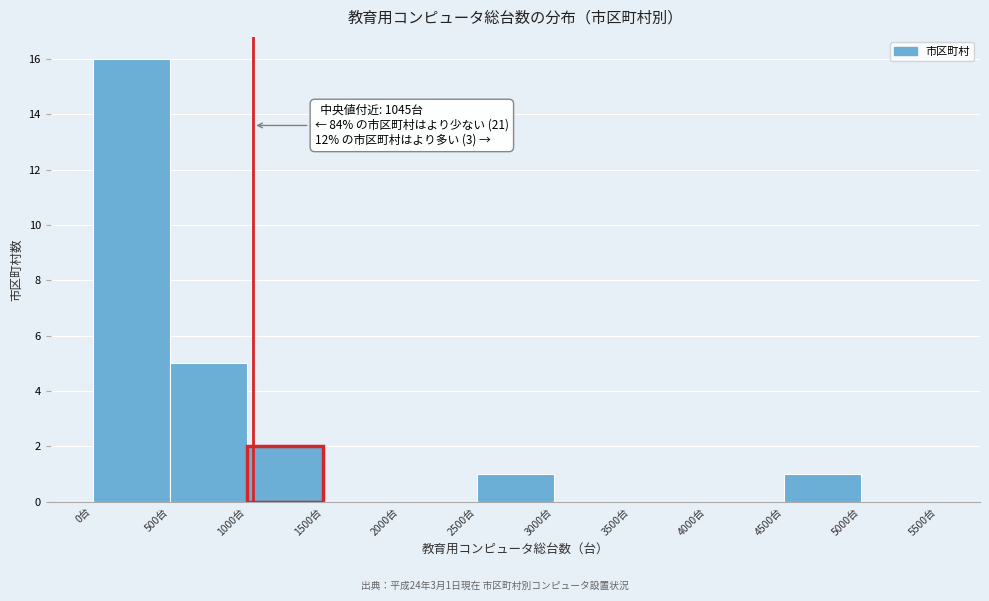

Over which range of the x-axis is the bar tallest?

0 to 500